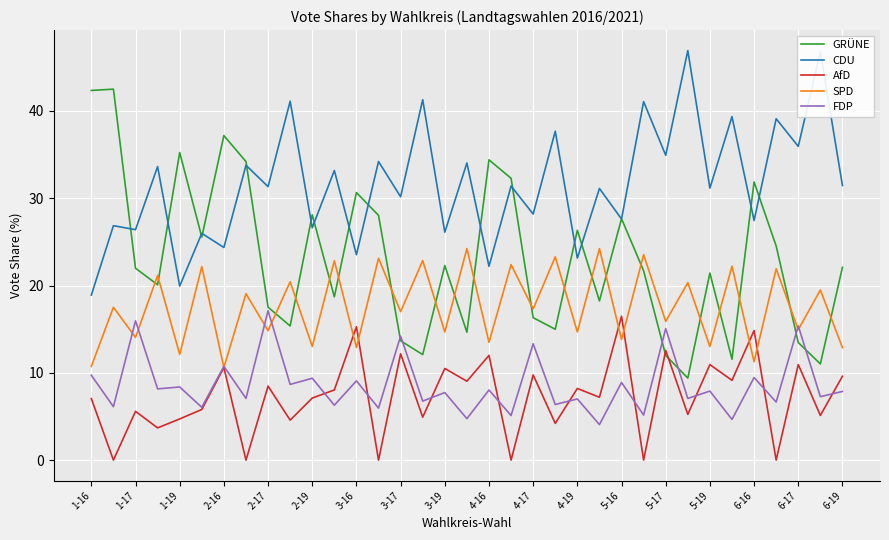

What is the average value of the CDU series?

31.6